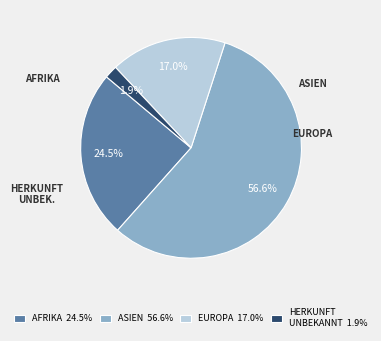

To the nearest percent, what is the average slice percentage?

25%